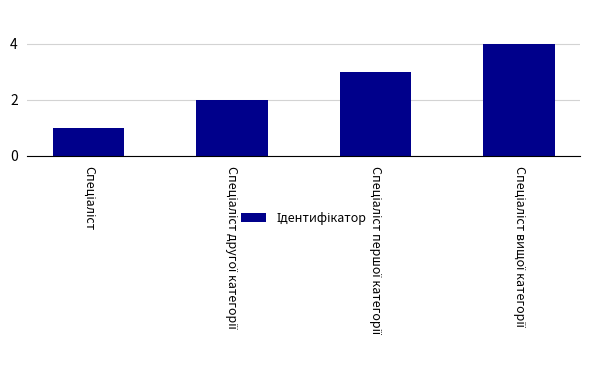

What is the difference between the second highest and minimum values?

2